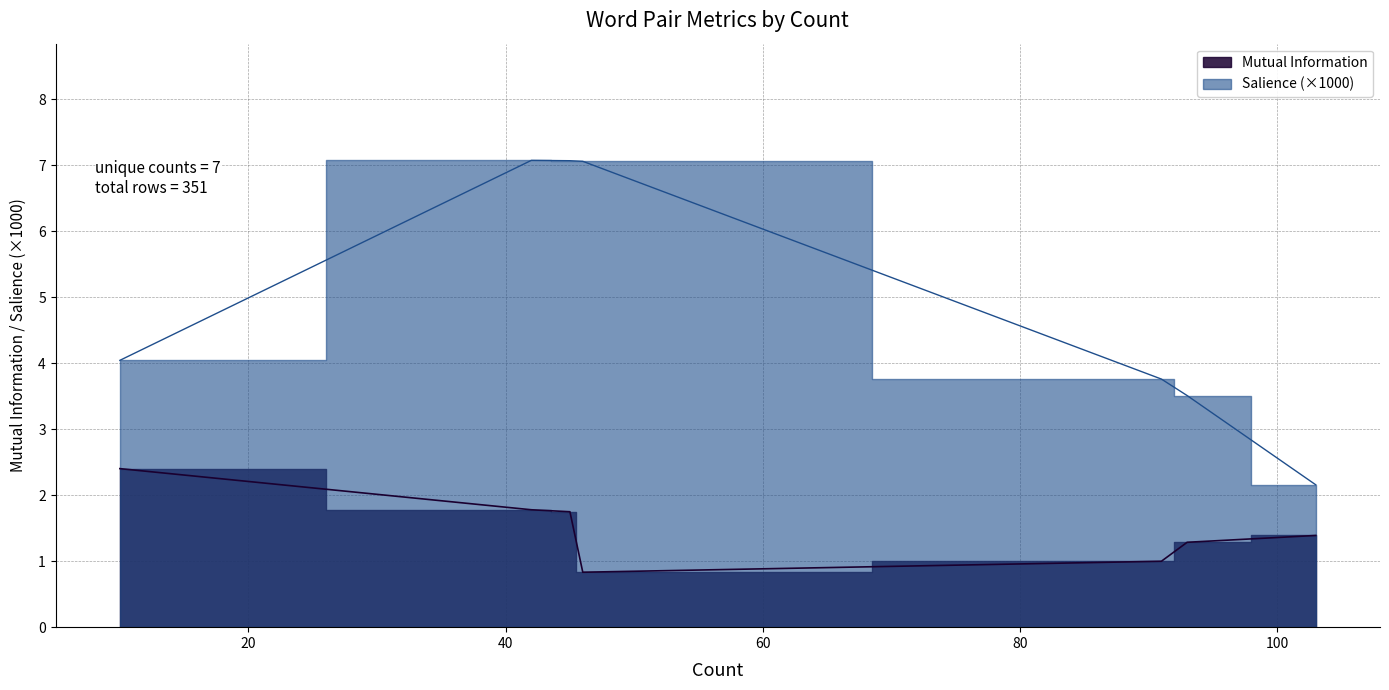

Reading left to right, list all the values displayed in this chart.

Mutual Information: 10=2.4	42=1.8	45=1.7	46=0.8	91=1.0	93=1.3	103=1.4
Salience: 10=4.0	42=7.1	45=7.1	46=7.1	91=3.8	93=3.5	103=2.2